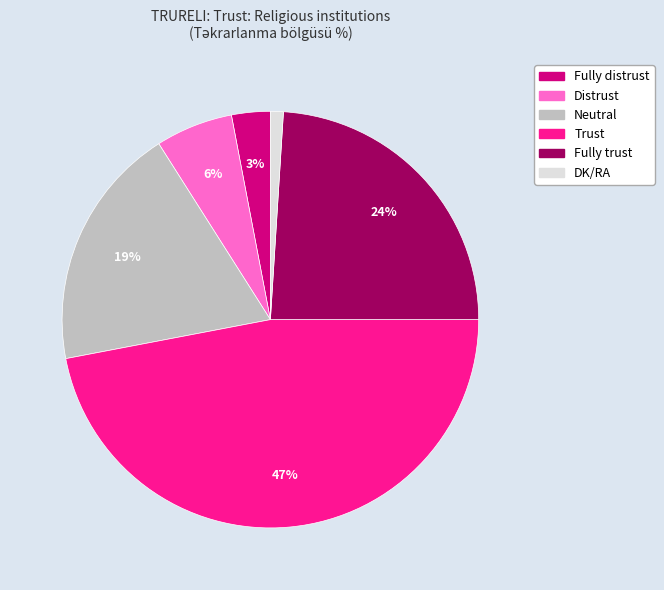

Combined, do Neutral and DK/RA account for over 50%?

No